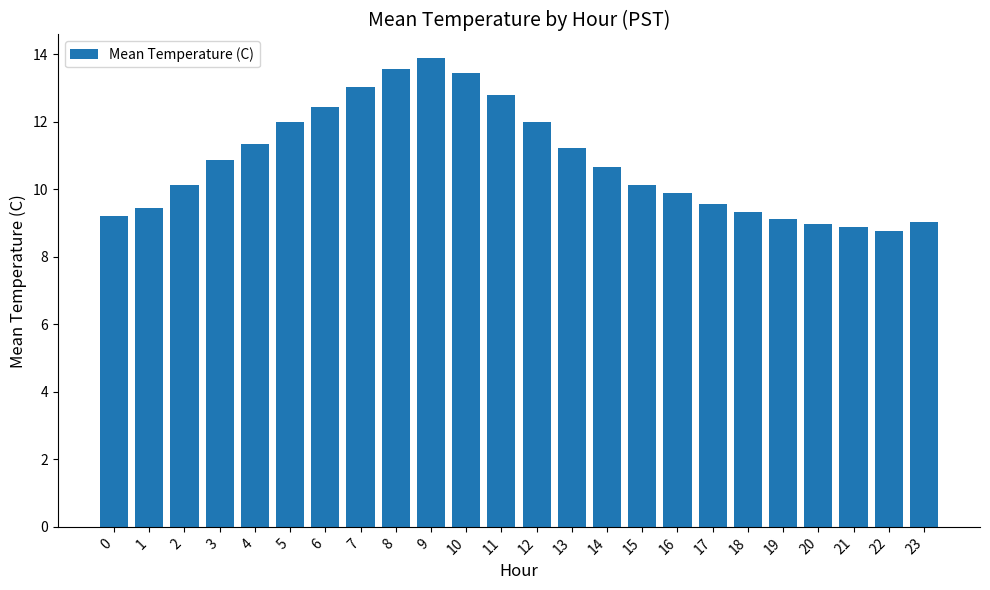

Which category has the highest value across all series?

9